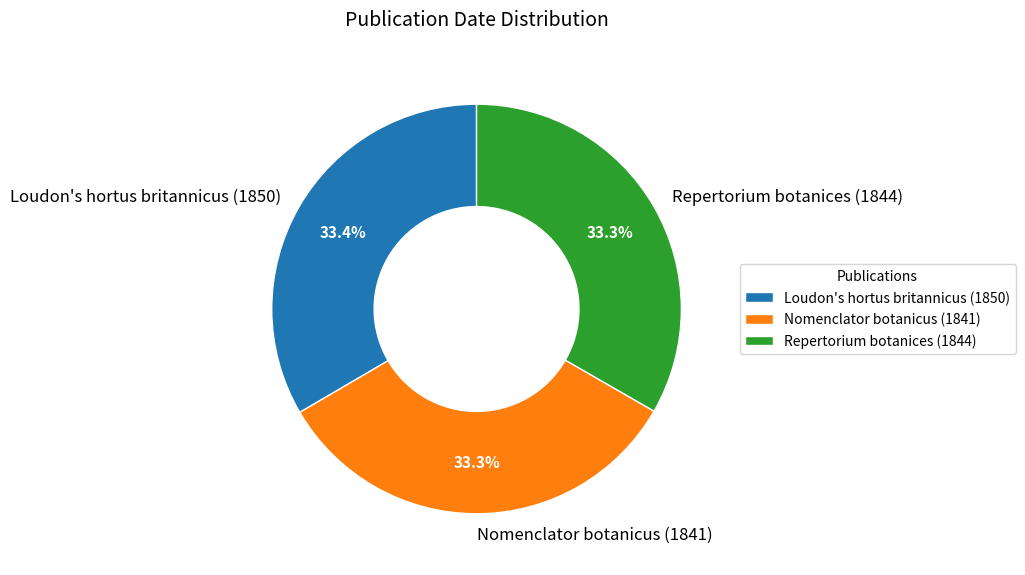

What is the ratio of the value at Nomenclator botanicus (1841) to the value at Loudon's hortus britannicus (1850)?

1.0